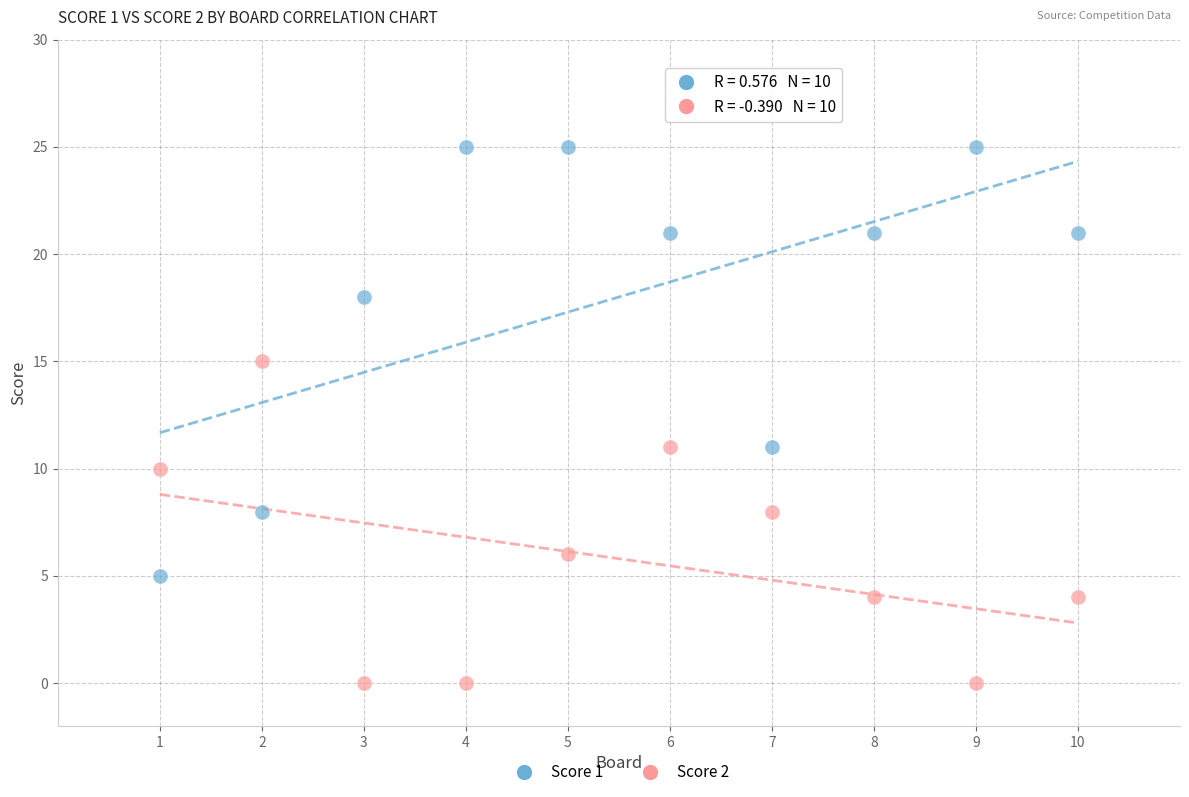

Which series contains the lowest Y value?

Score 2